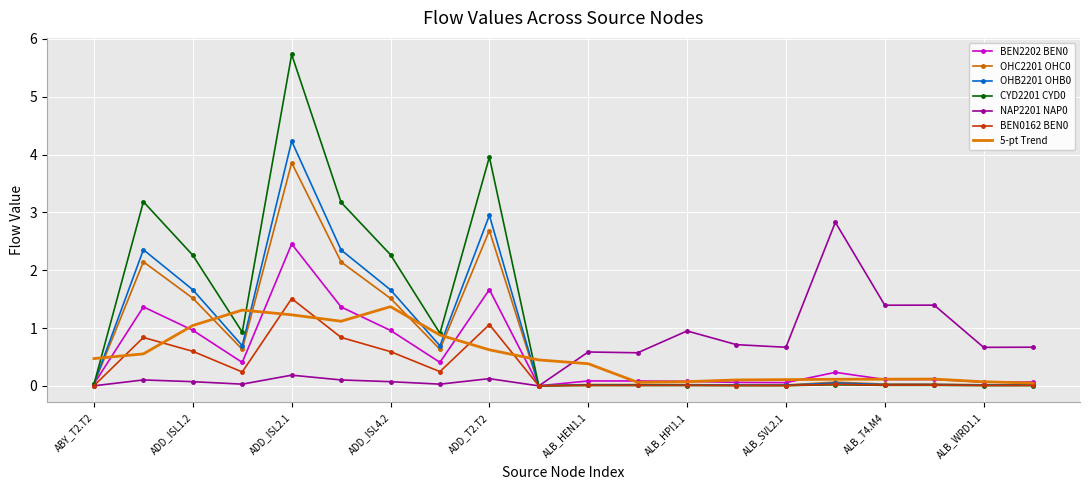

What is the sum of all OHB2201 OHB0 values?

16.8